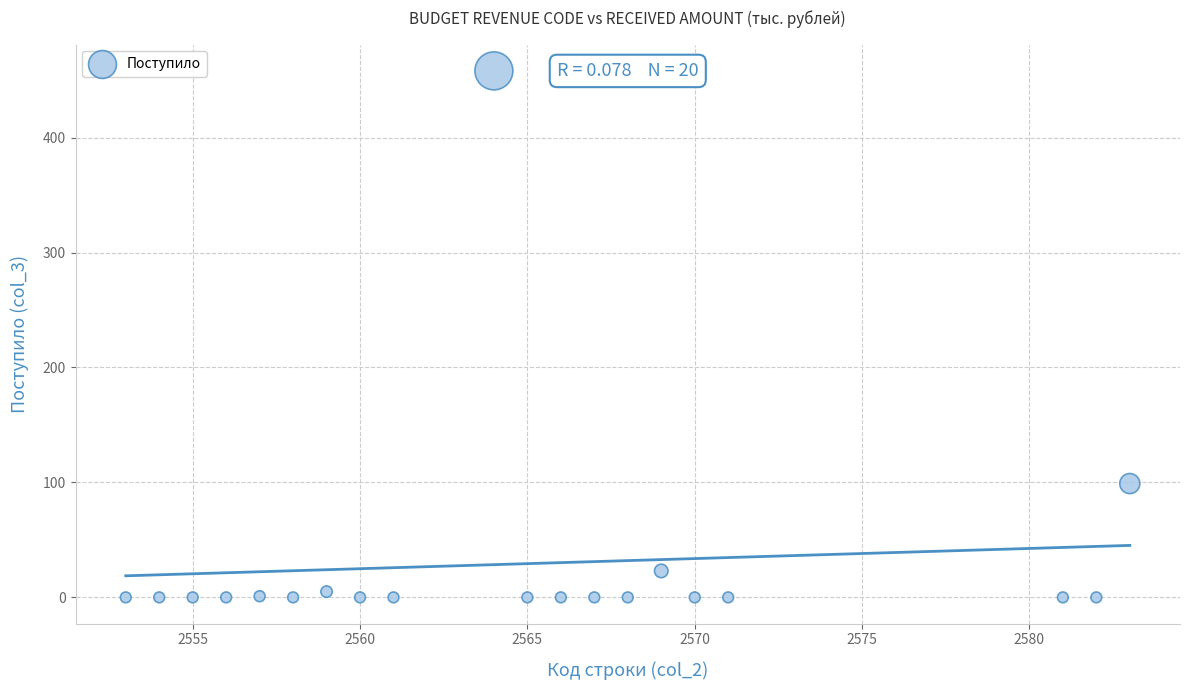

What is the range of X values (max minus min)?

30